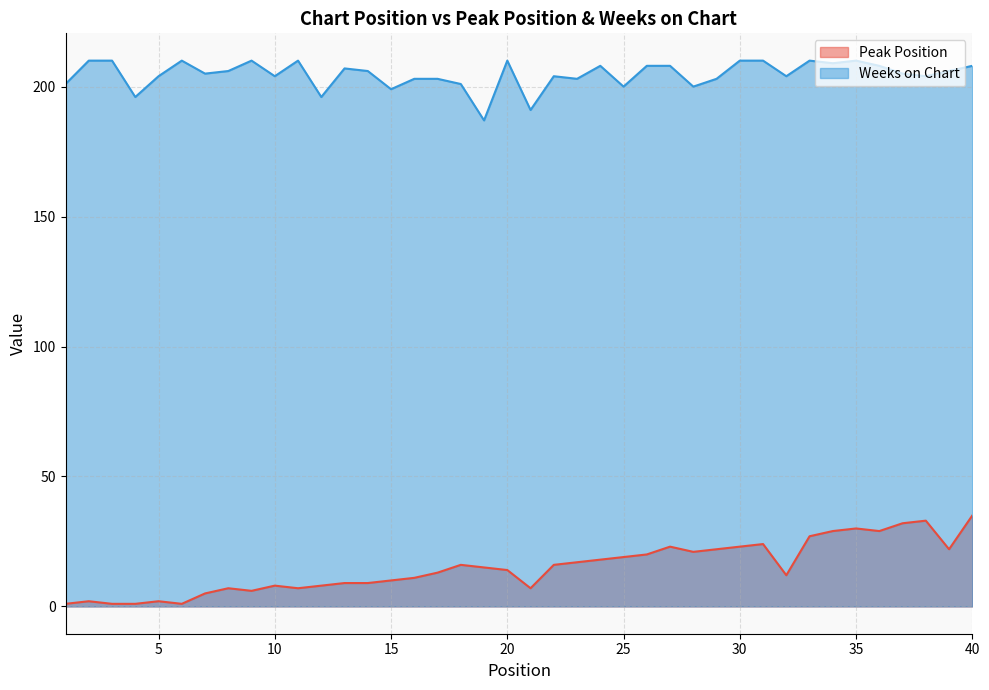

True or false: Weeks on Chart and Peak Position cross at least once.

False